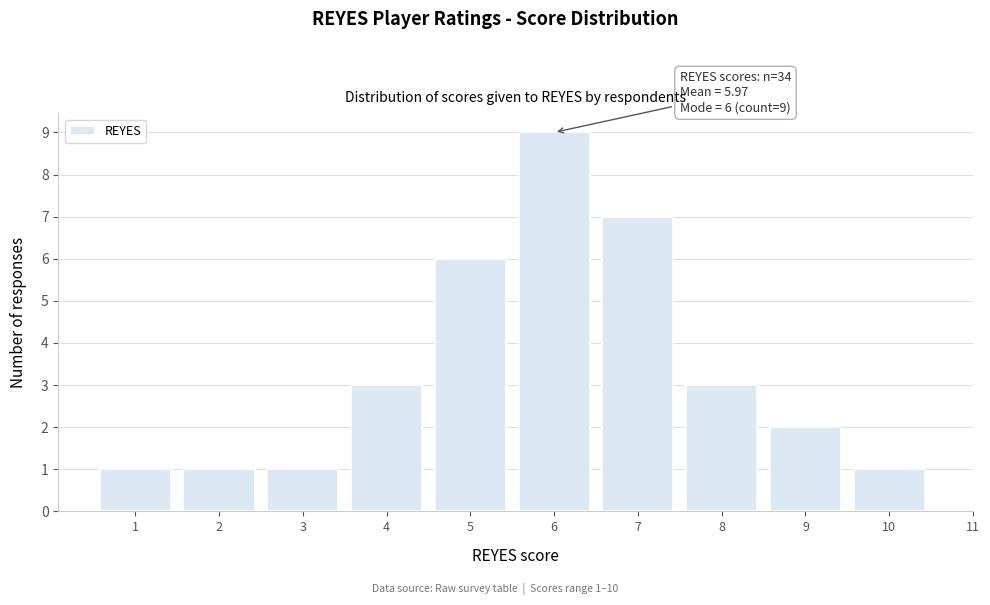

Reading left to right, what are all the values shown in this chart?

1=1	2=1	3=1	4=3	5=6	6=9	7=7	8=3	9=2	10=1